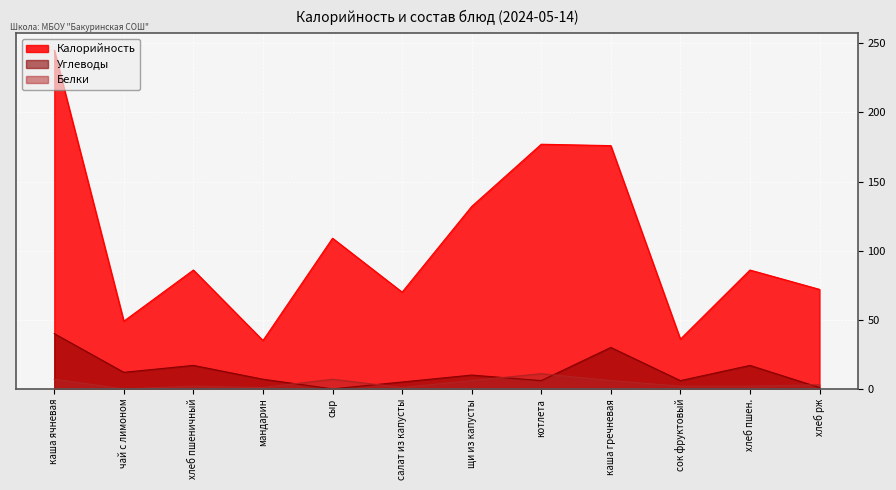

At каша ячневая, list the series in order from largest to smallest.

Калорийность, Углеводы, Белки